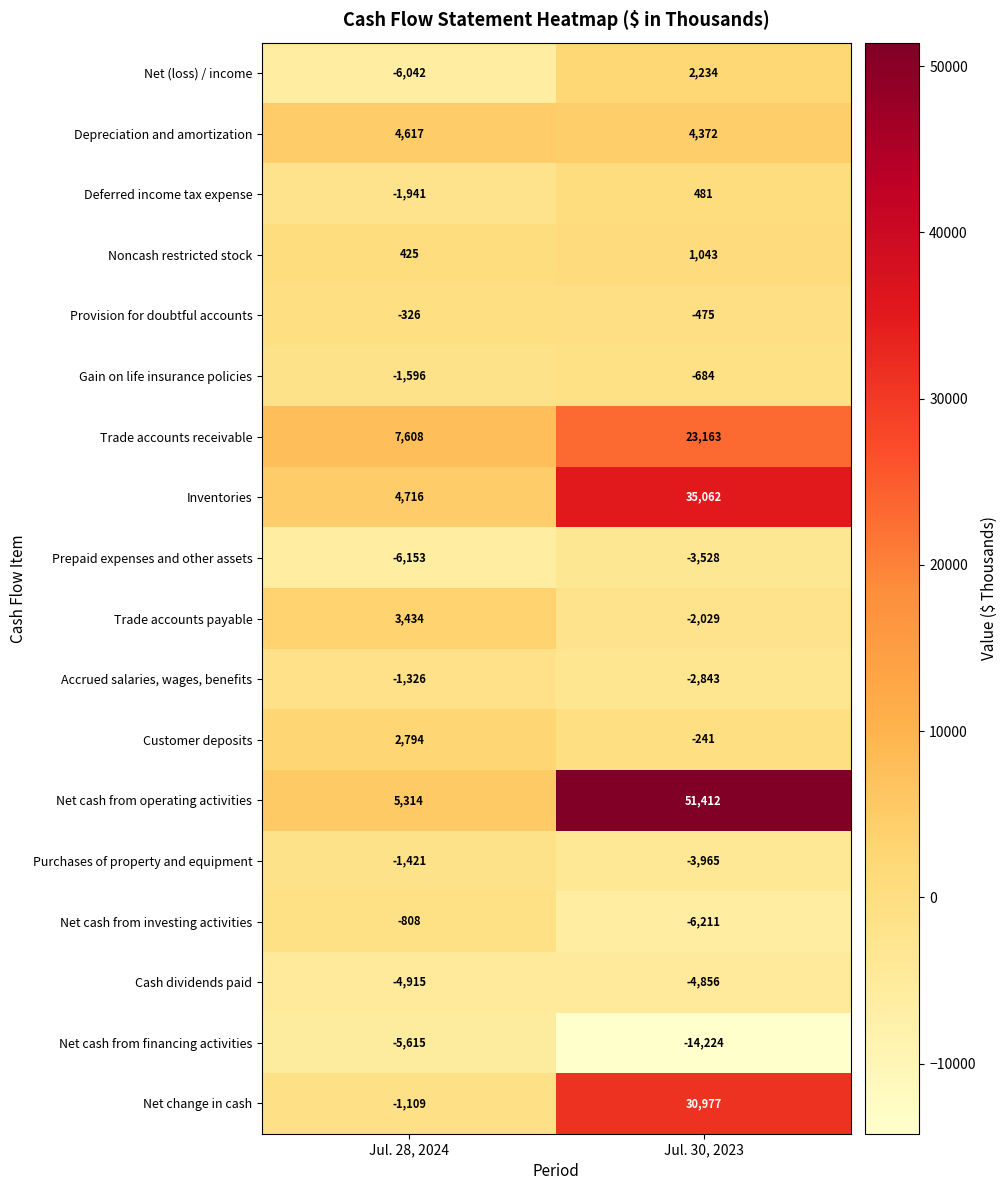

What is the sum of the Provision for doubtful accounts values at Jul. 30, 2023 and Jul. 28, 2024?

-801